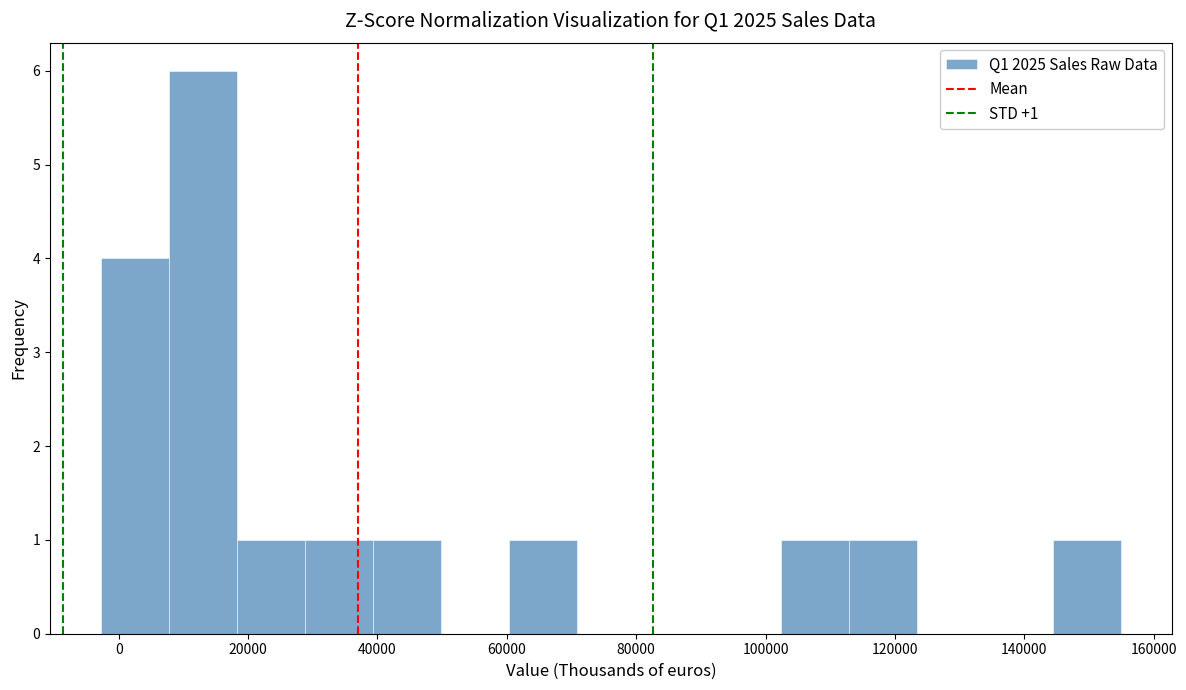

Over which range of the x-axis is the bar tallest?

8000 to 18000